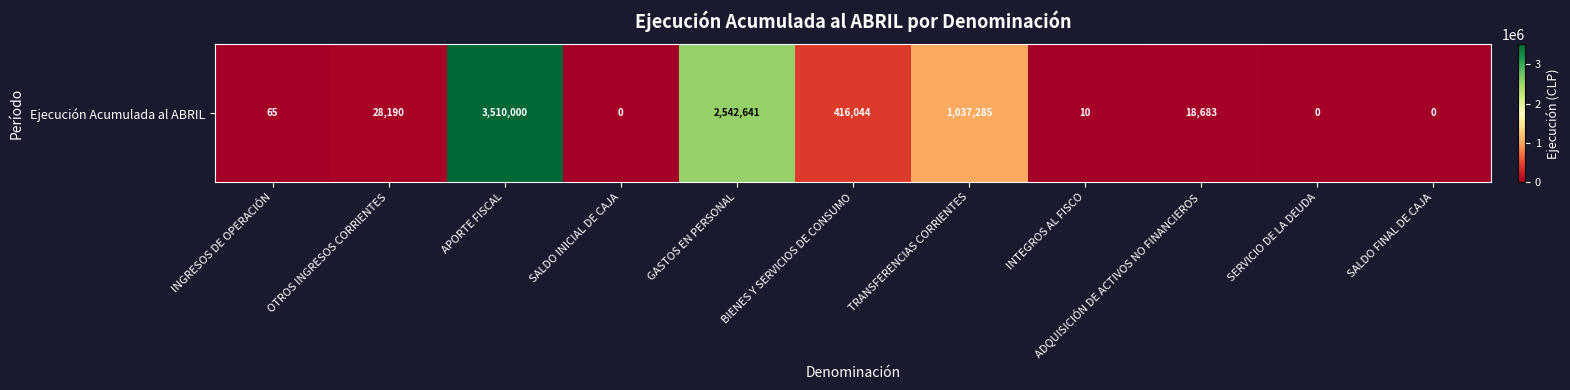

Reading left to right, extract all data points from this chart.

INGRESOS DE OPERACIÓN=65	OTROS INGRESOS CORRIENTES=28190	APORTE FISCAL=3510000	SALDO INICIAL DE CAJA=0	GASTOS EN PERSONAL=2542641	BIENES Y SERVICIOS DE CONSUMO=416044	TRANSFERENCIAS CORRIENTES=1037285	INTEGROS AL FISCO=10	ADQUISICIÓN DE ACTIVOS NO FINANCIEROS=18683	SERVICIO DE LA DEUDA=0	SALDO FINAL DE CAJA=0